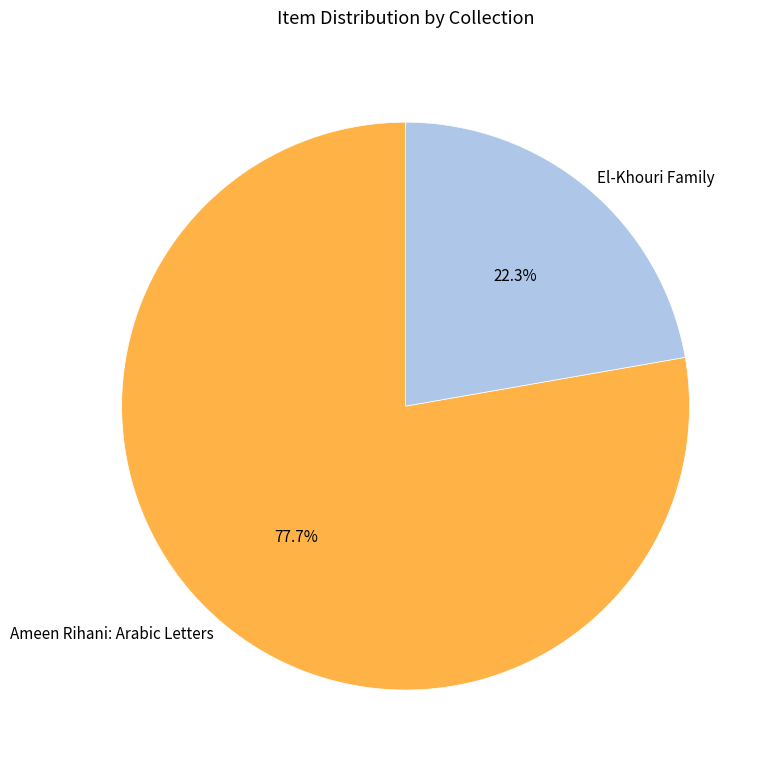

Is it true that El-Khouri Family is 35% of the pie?

False